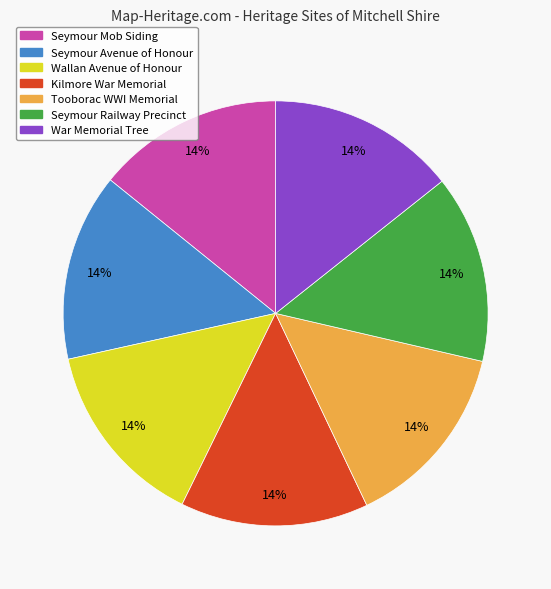

Count the number of slices in the pie.

7